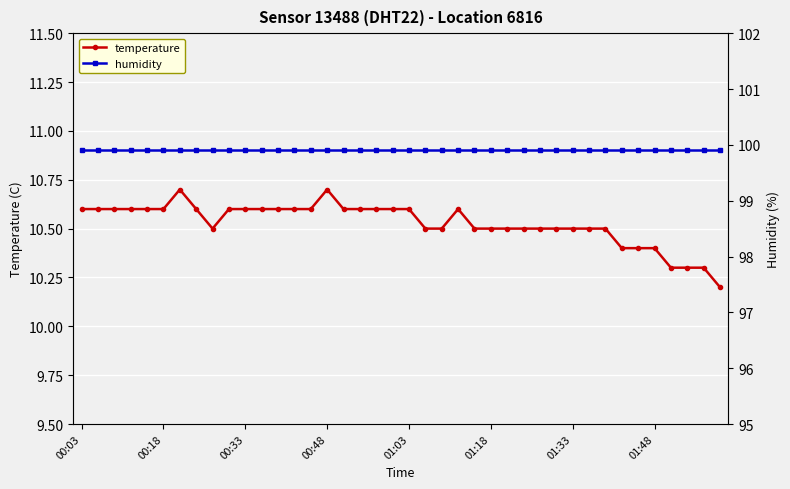

At which label does humidity reach its peak?

00:03